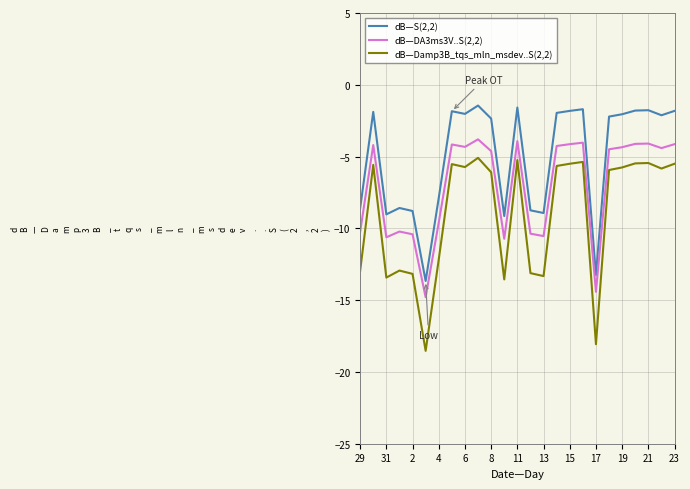

What is the average value of the dB—S(2,2) series?

-5.0